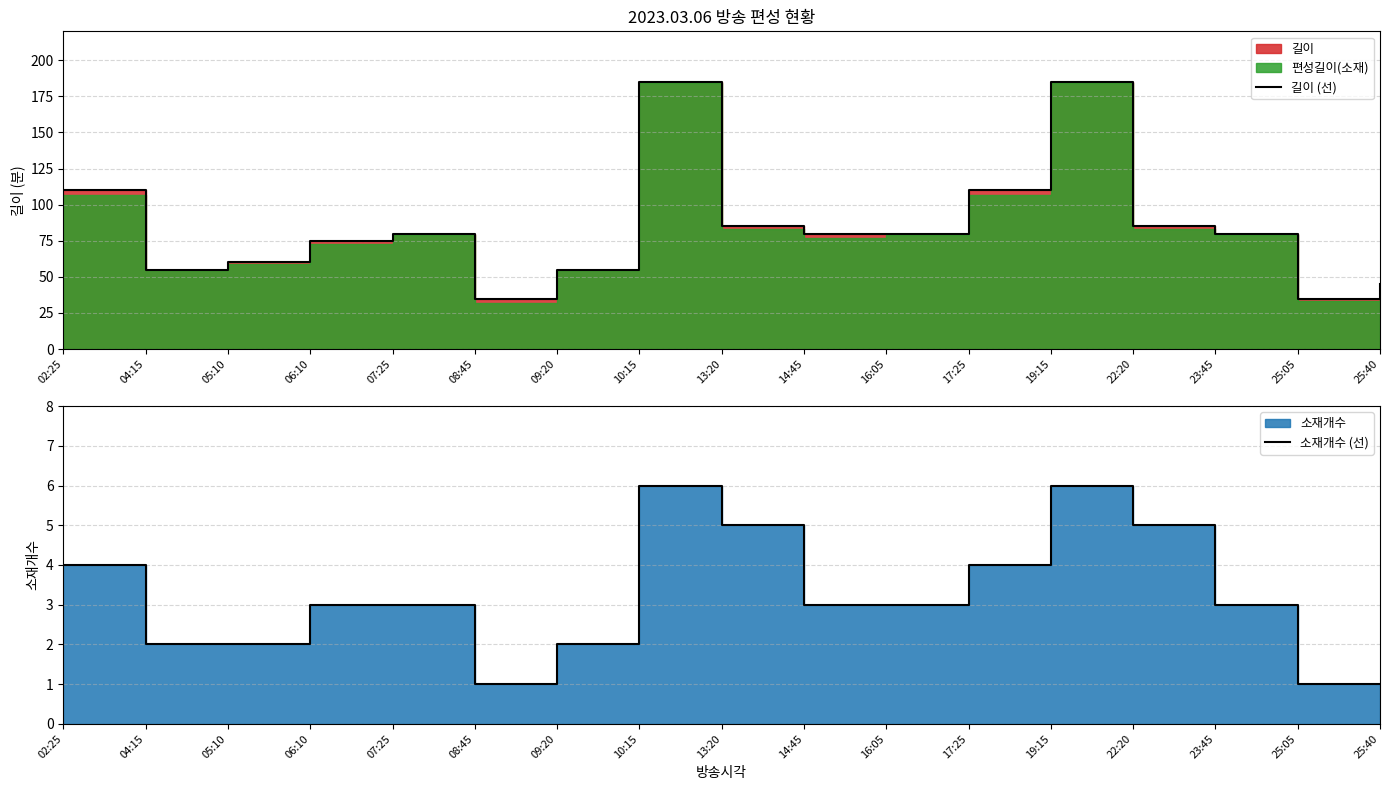

Which has a higher value, 25:05 or 13:20?

13:20